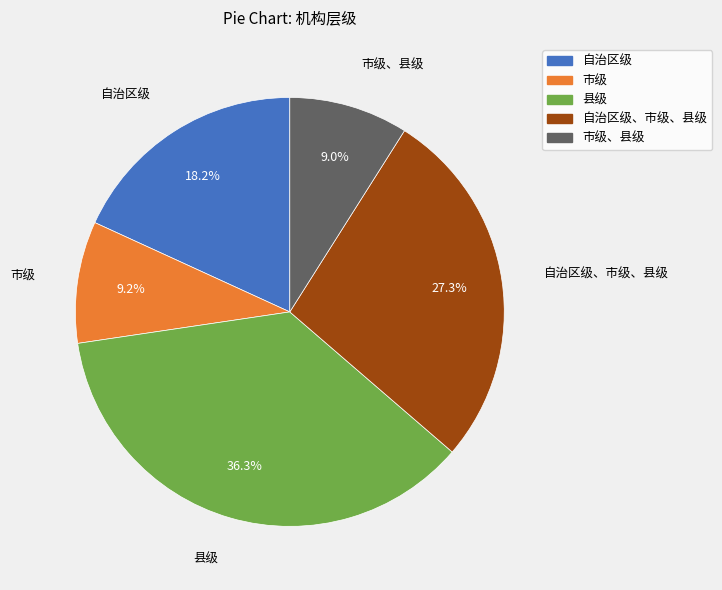

Is there a majority slice in this chart?

No